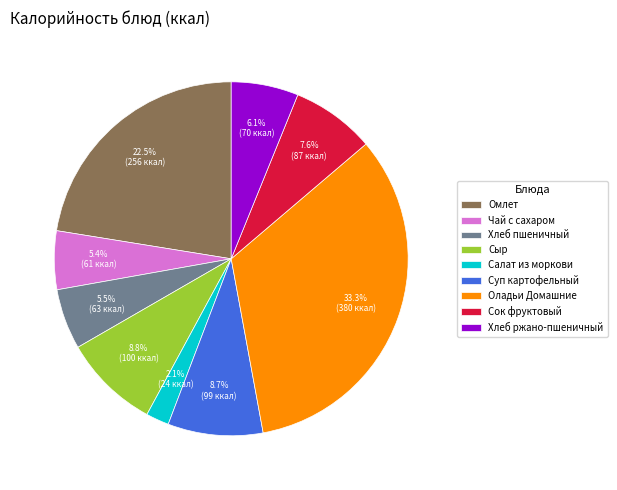

Is there any slice that represents more than half of the pie?

No